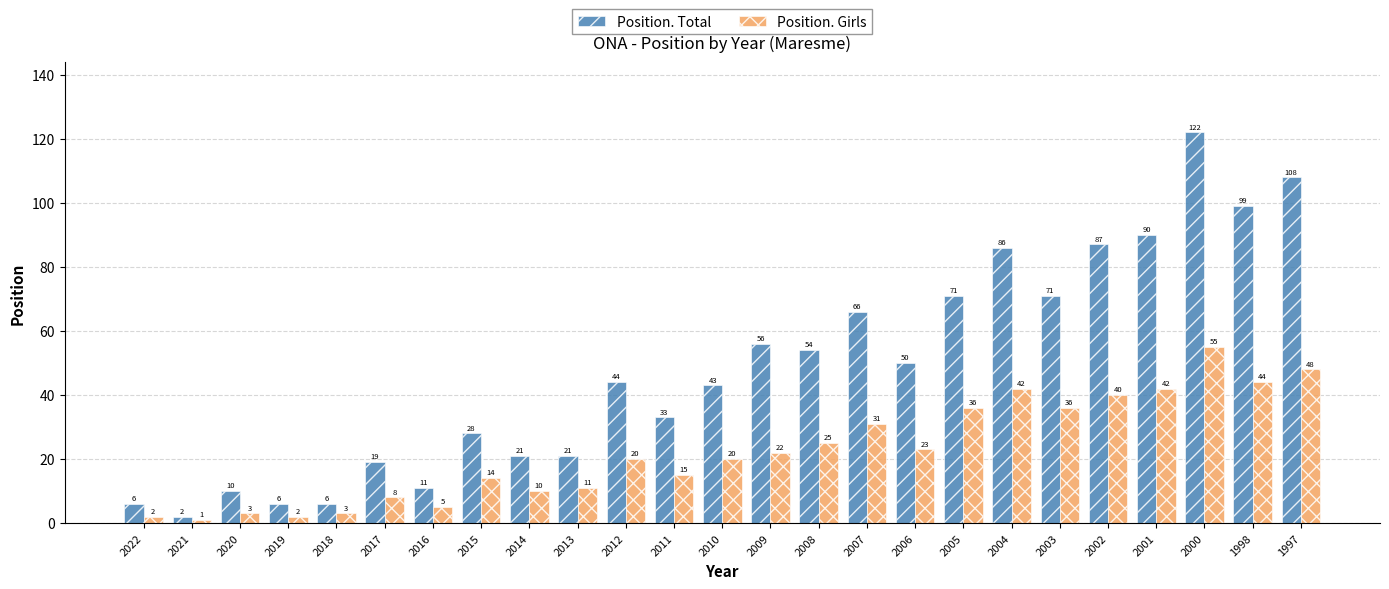

Rank the series by their average value, from highest to lowest.

Position. Total, Position. Girls